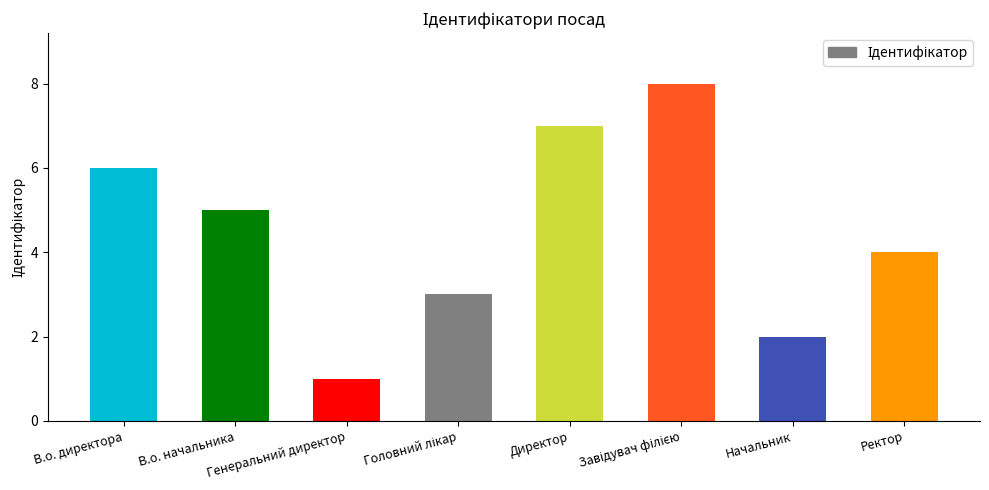

What is the greatest value displayed?

8